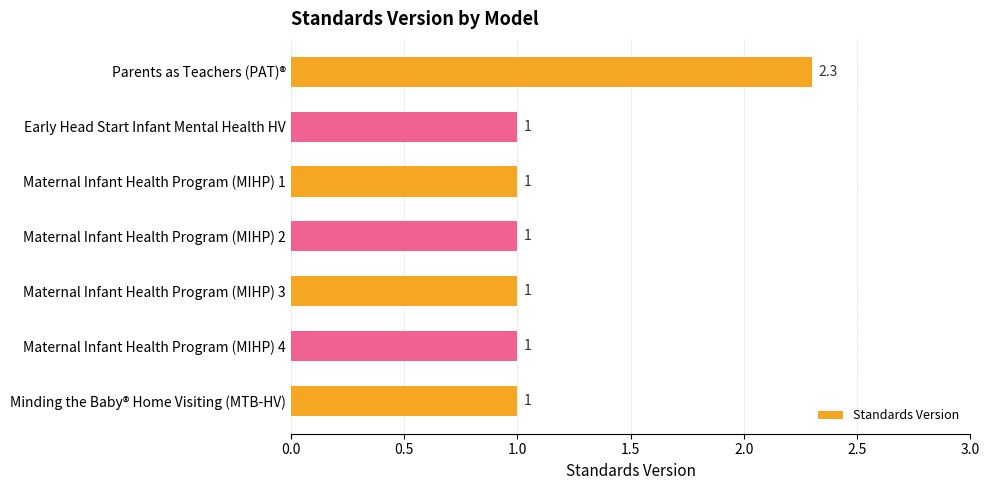

What is the difference between the maximum and second lowest values?

1.3